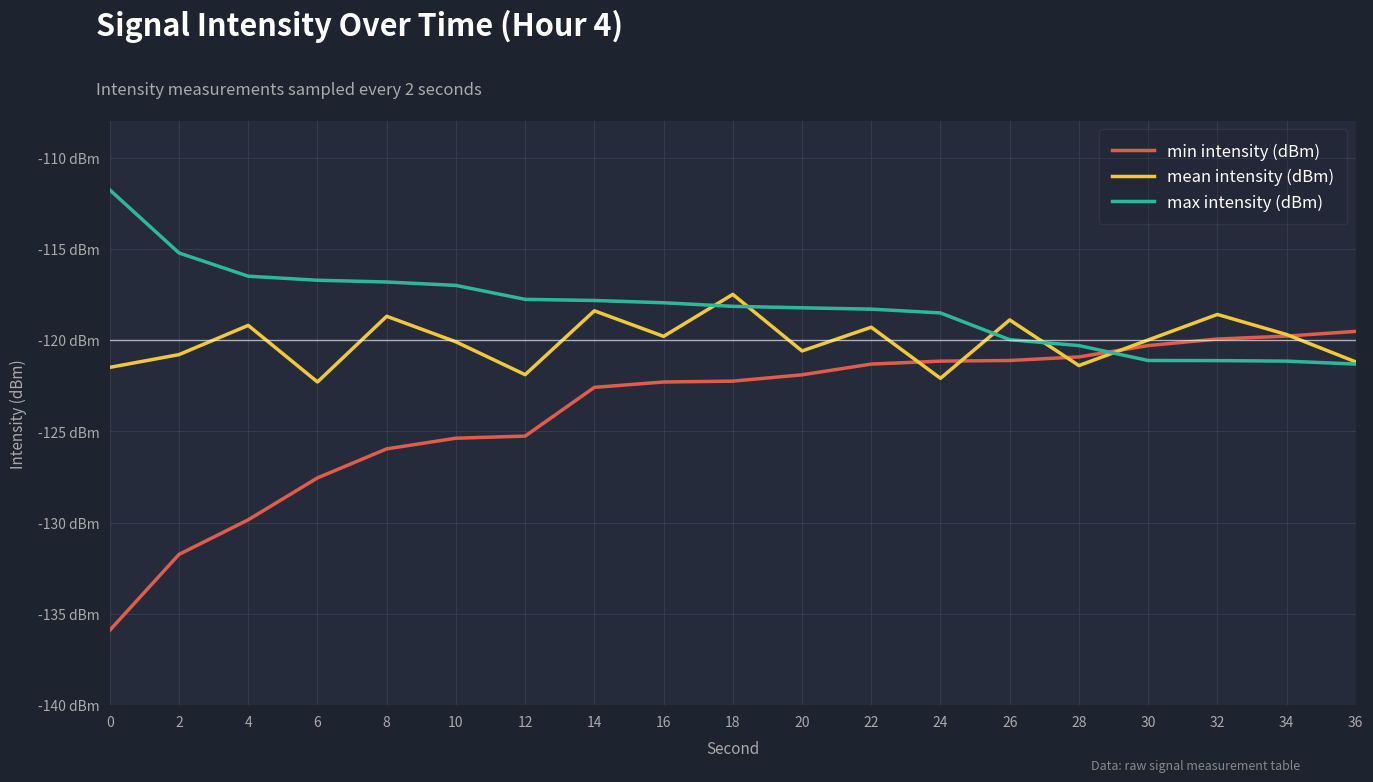

Where do max intensity (dBm) and min intensity (dBm) first cross each other?

28 and 30